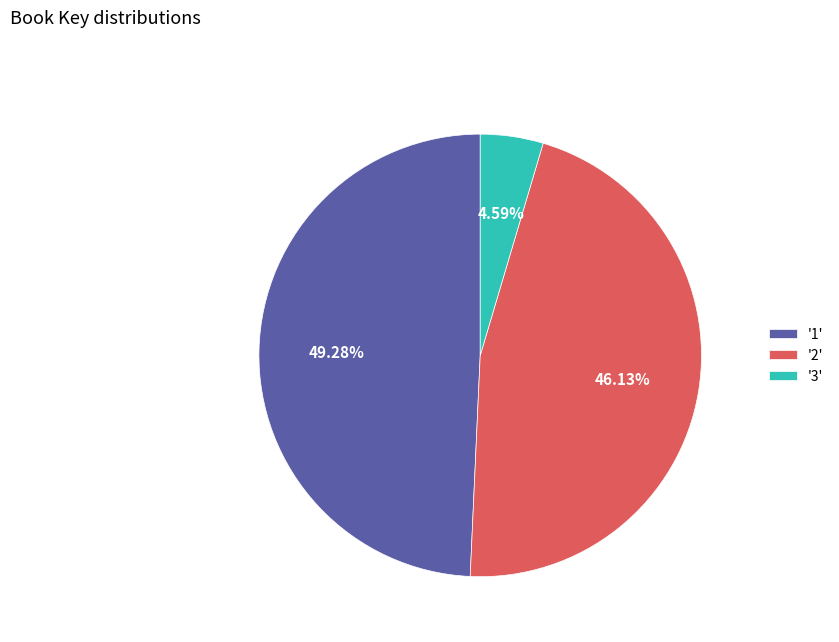

Which slice is the smallest?

'3'